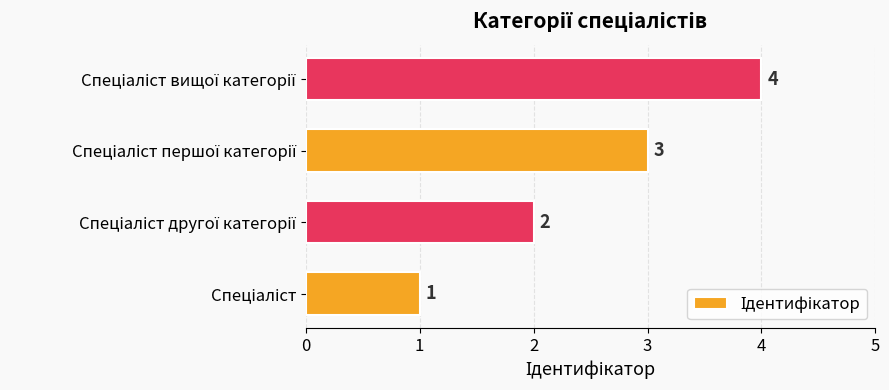

What is the sum of all values?

10